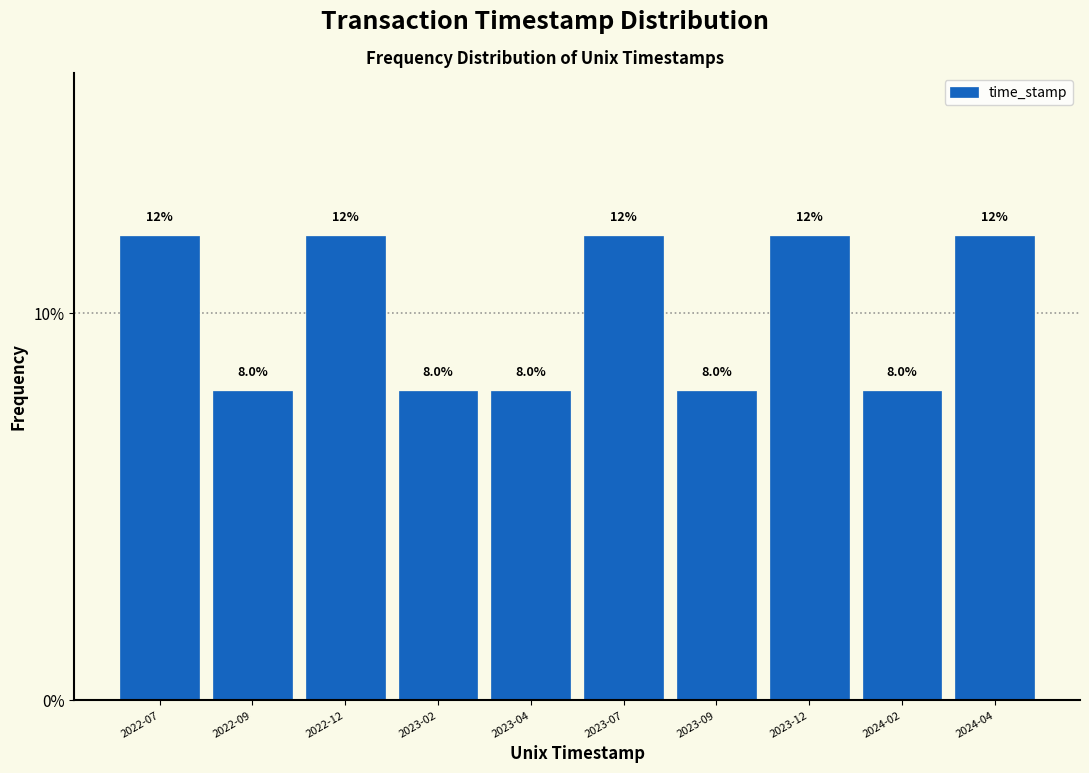

Reading left to right, list all the values displayed in this chart.

12	8	12	8	8	12	8	12	8	12